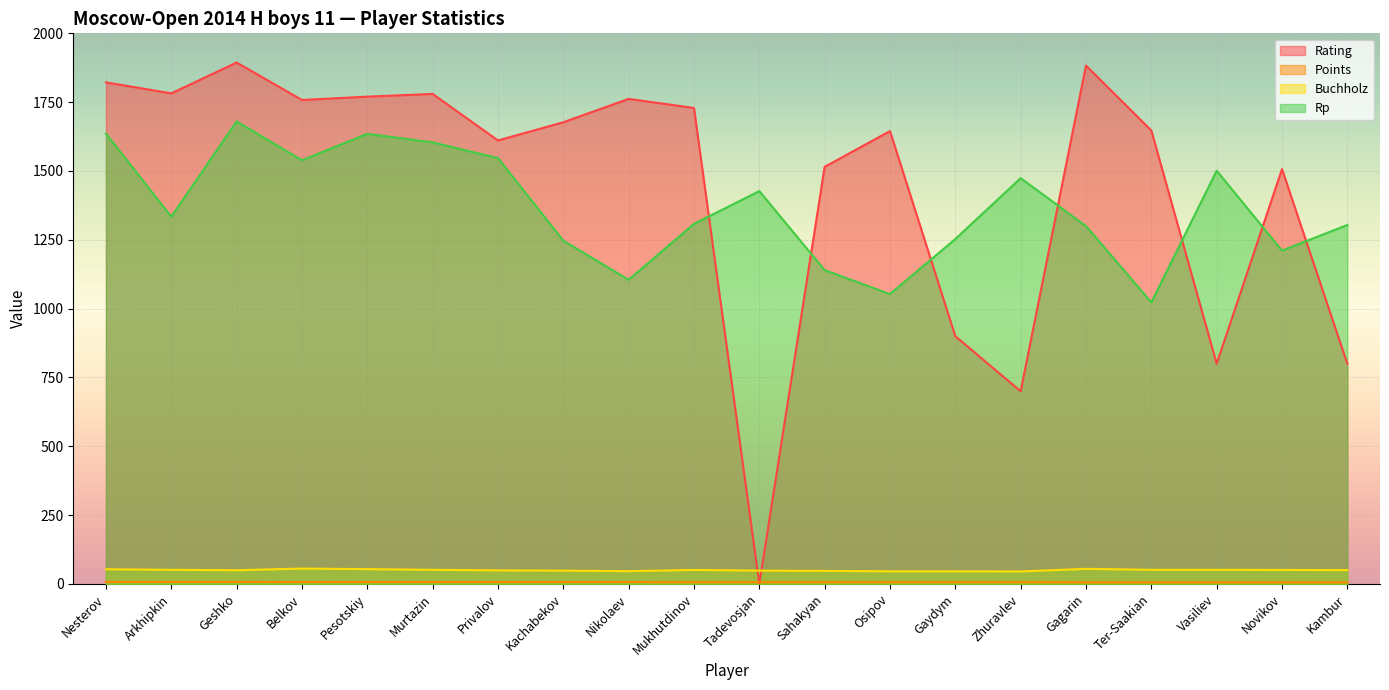

What is the label of the 8th point from the left?

Kachabekov